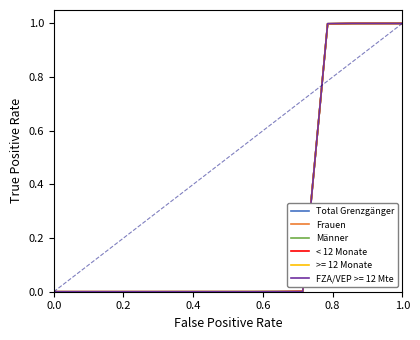

How many lines are shown in the chart?

6